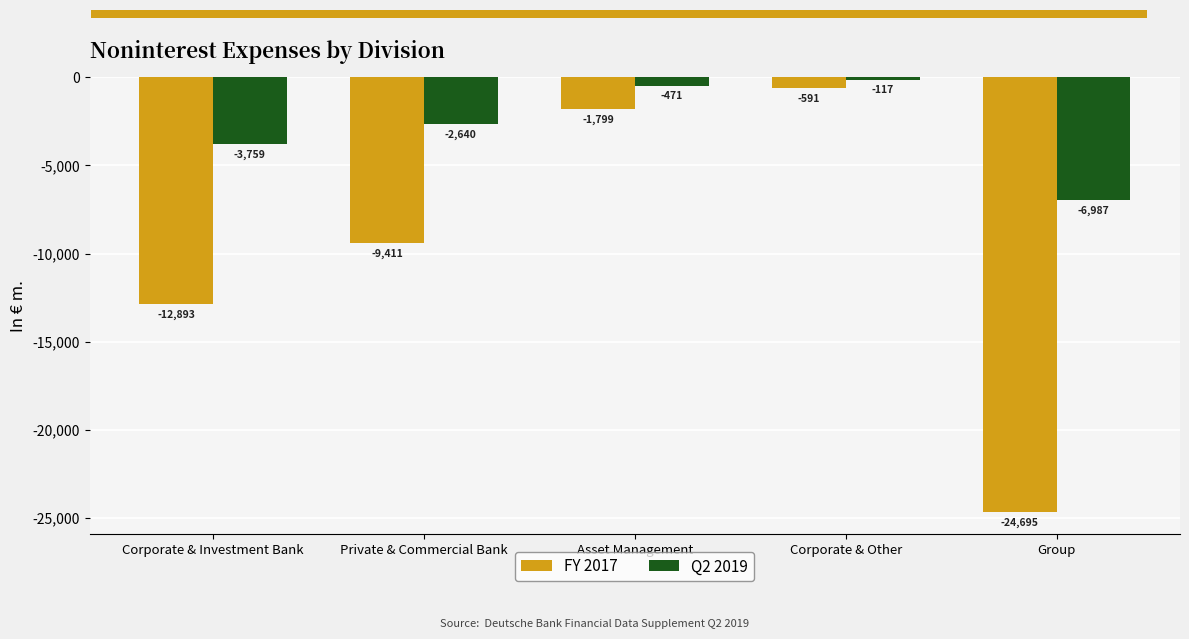

Which series has the largest range (max minus min)?

FY 2017